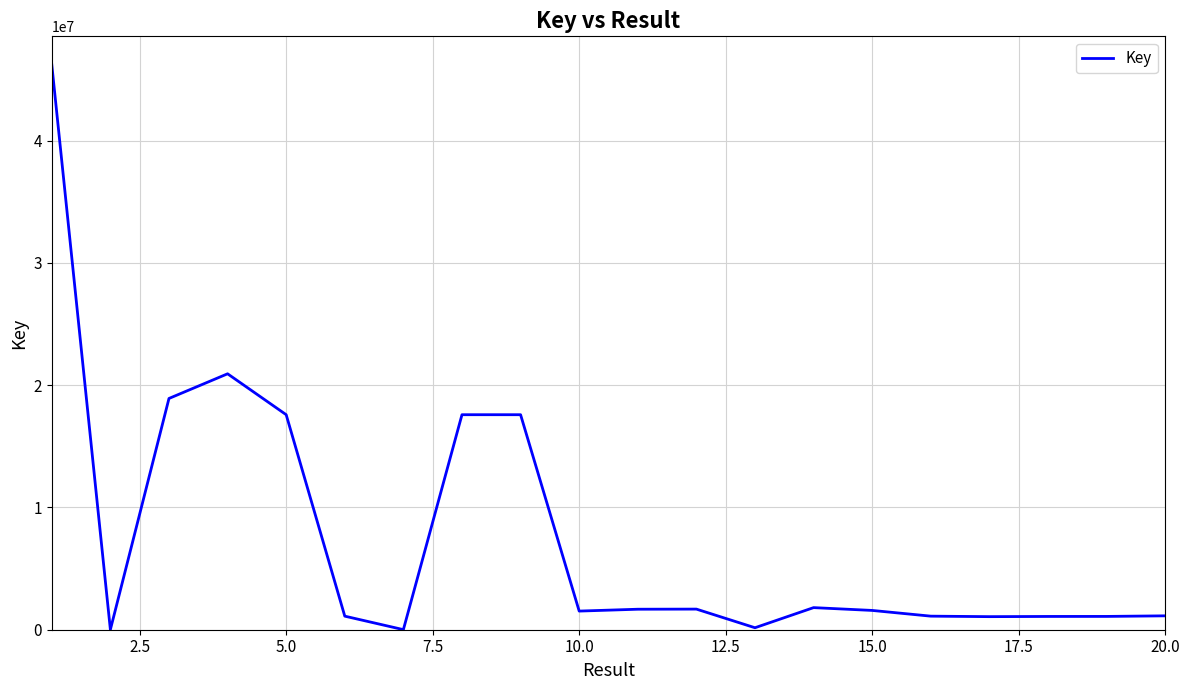

What is the difference between the maximum and minimum values?

46222779